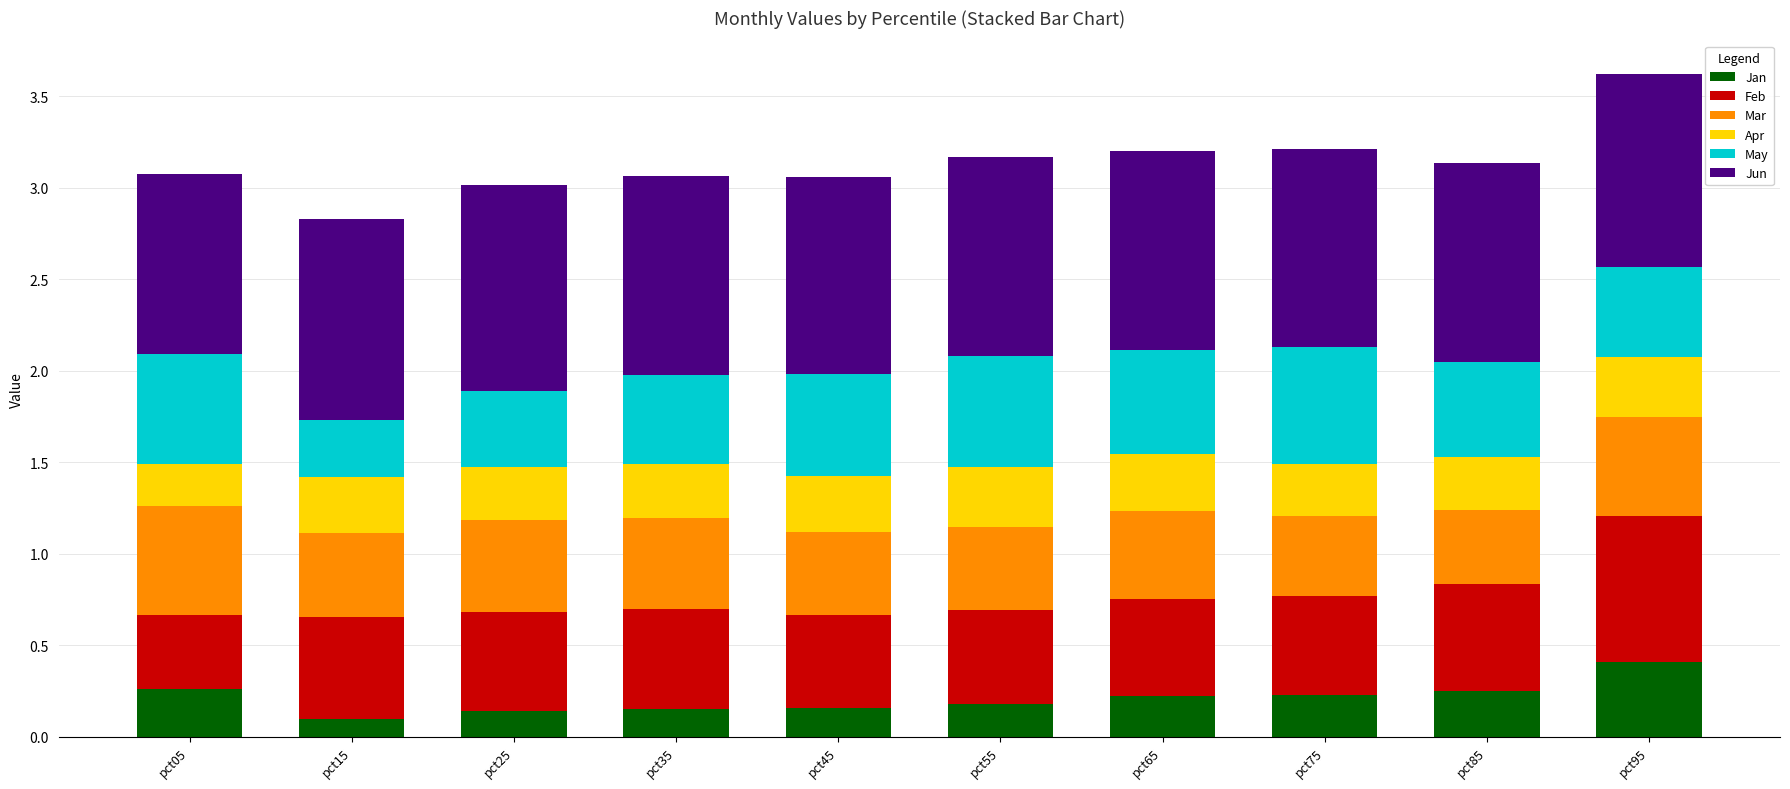

What are all the series names shown in the legend?

Jan, Feb, Mar, Apr, May, Jun